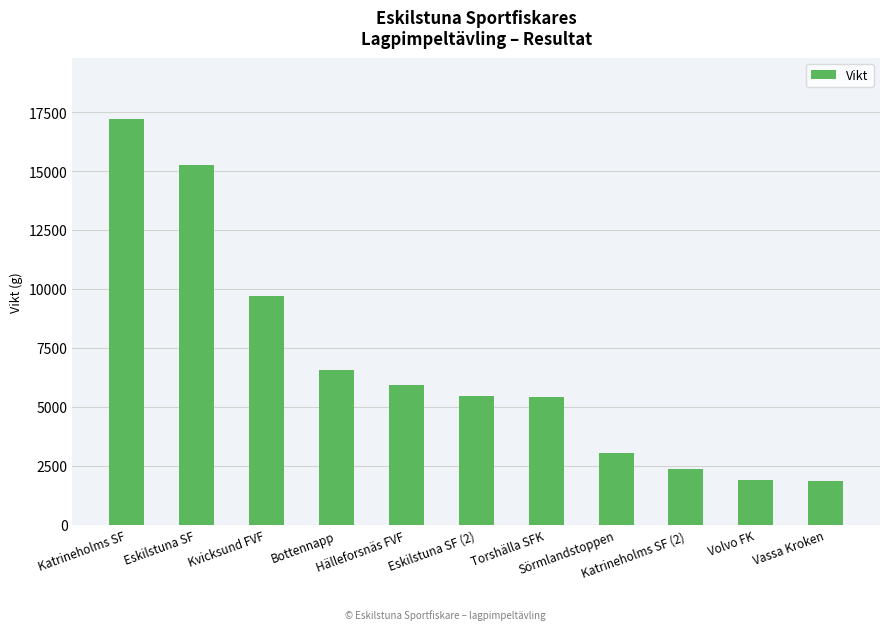

Where does the data first go above 5474?

Katrineholms SF